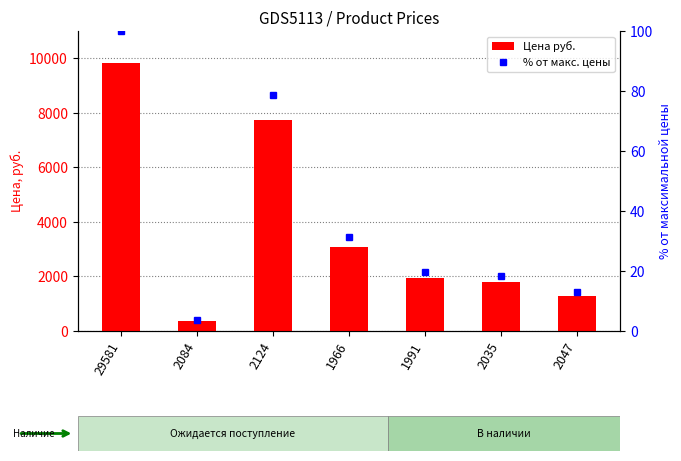

At which label does Цена руб. first exceed 1947?

29581